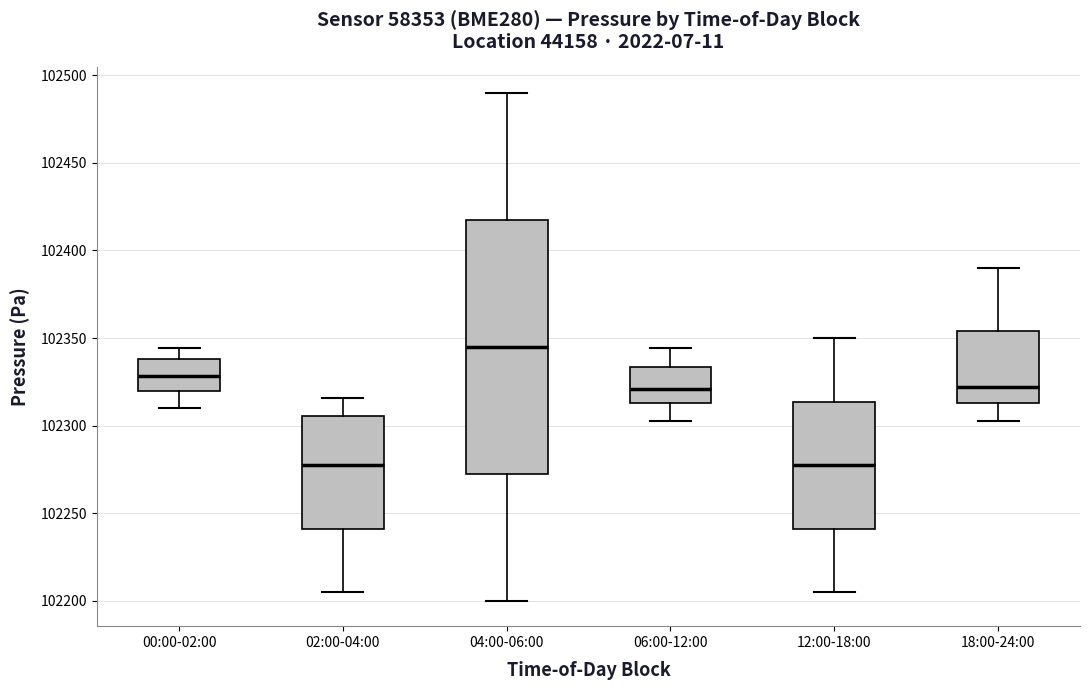

Where does the upper whisker of the box for 18:00-24:00 end on the y-axis? The values are not printed on the chart, so give them approximately, as read against the axis.

102390